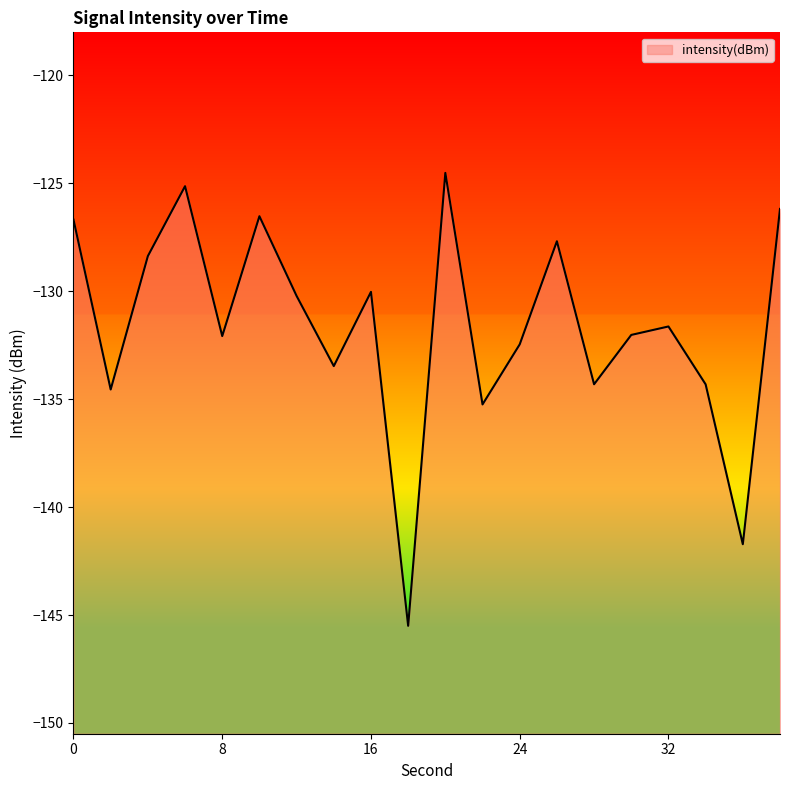

Rank the categories by value from highest to lowest.

20, 6, 38, 10, 0, 26, 4, 16, 12, 32, 30, 8, 24, 14, 28, 34, 2, 22, 36, 18